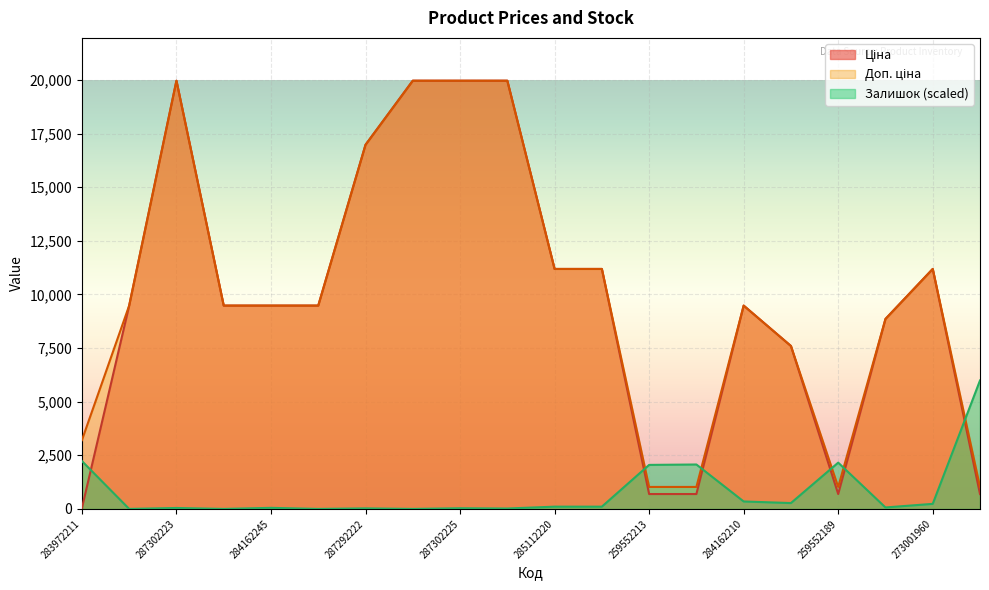

True or false: Ціна and Доп. ціна intersect in this chart.

False